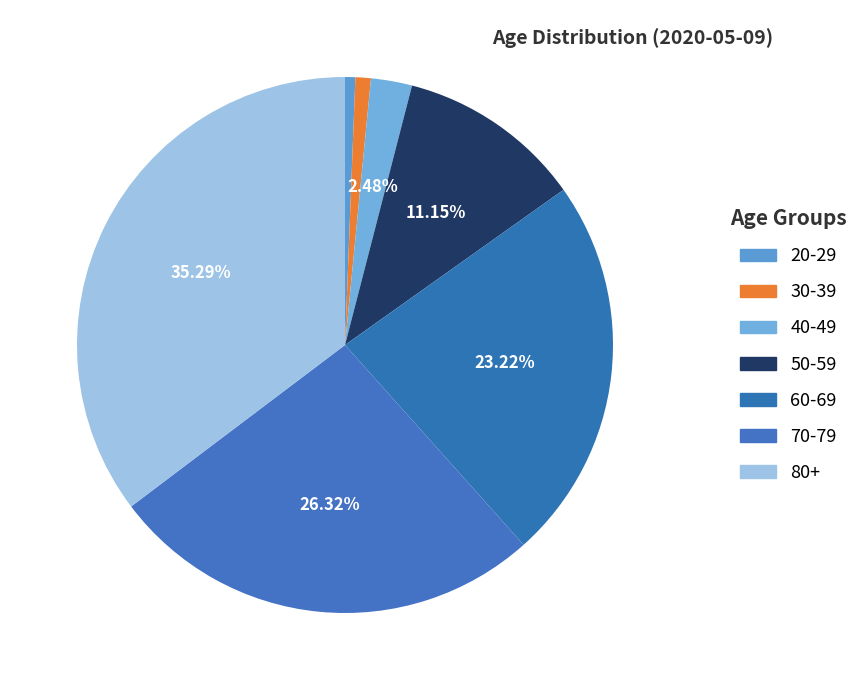

Is 80+ the majority of the pie?

No